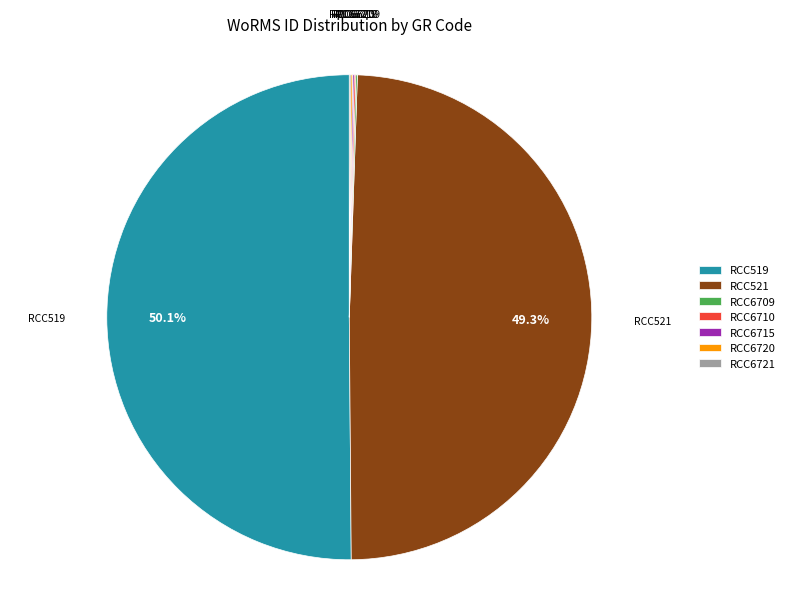

Is the sum of RCC519 and RCC521 greater than half?

Yes